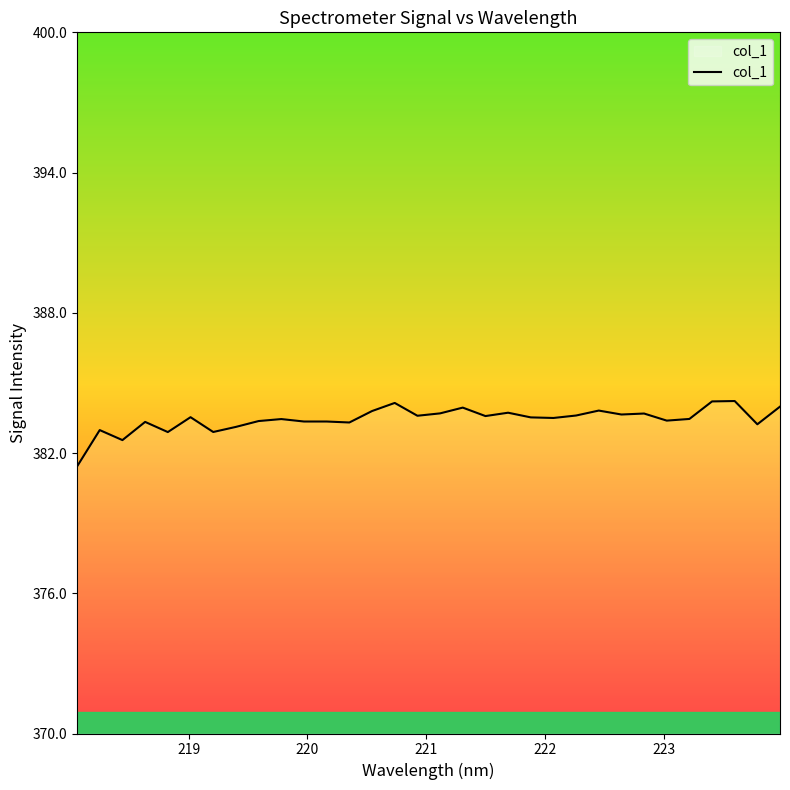

What is the difference between the maximum and minimum values?

2.8